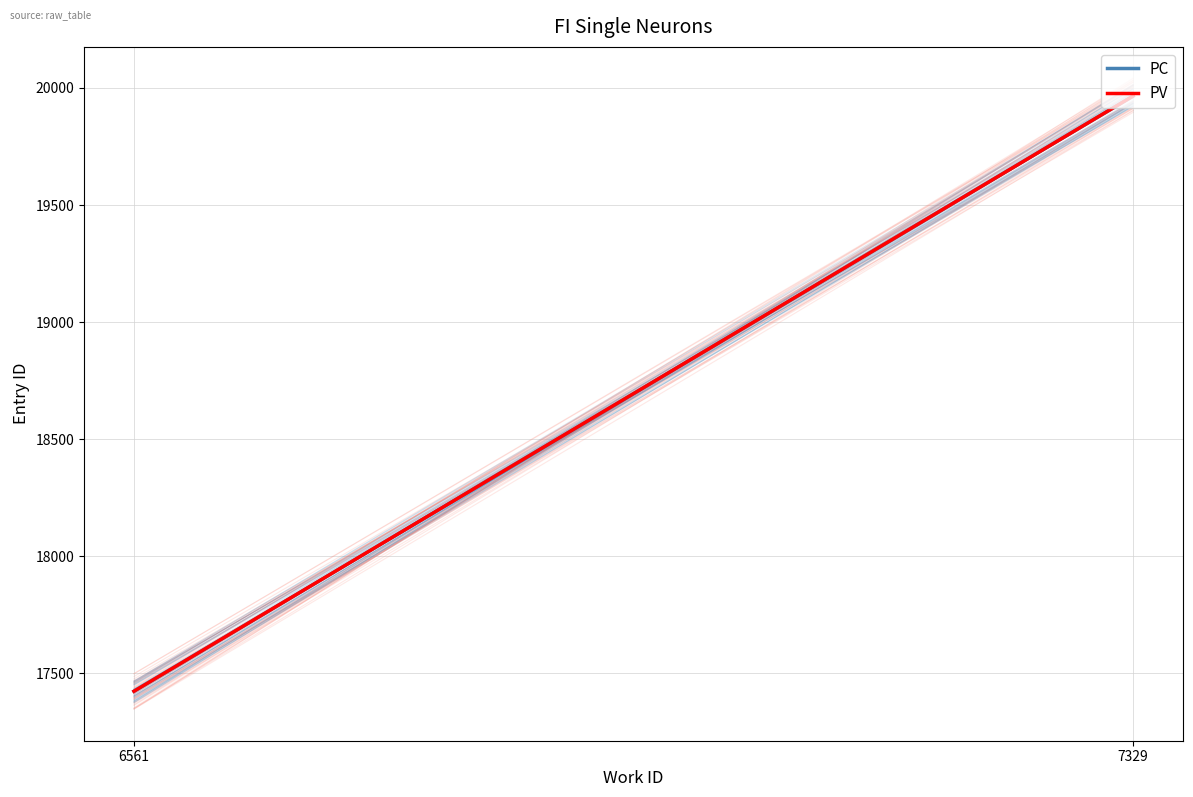

The PC series shows 29553.7 at 6561. True or false?

False